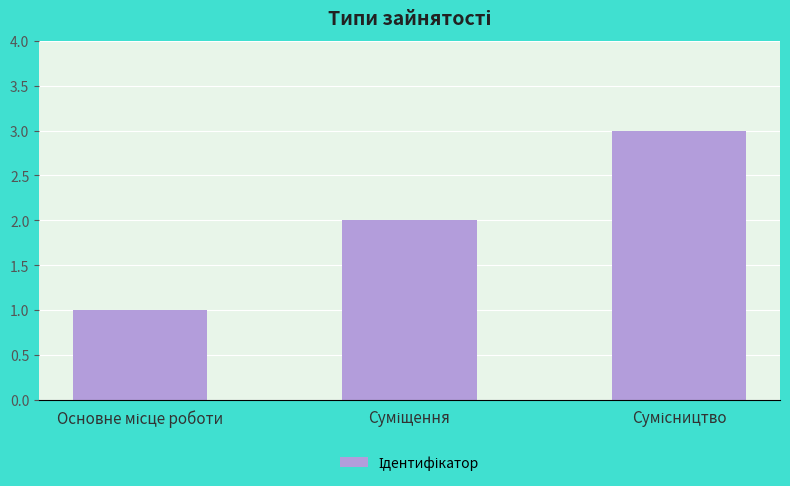

What is the sum of all values?

6